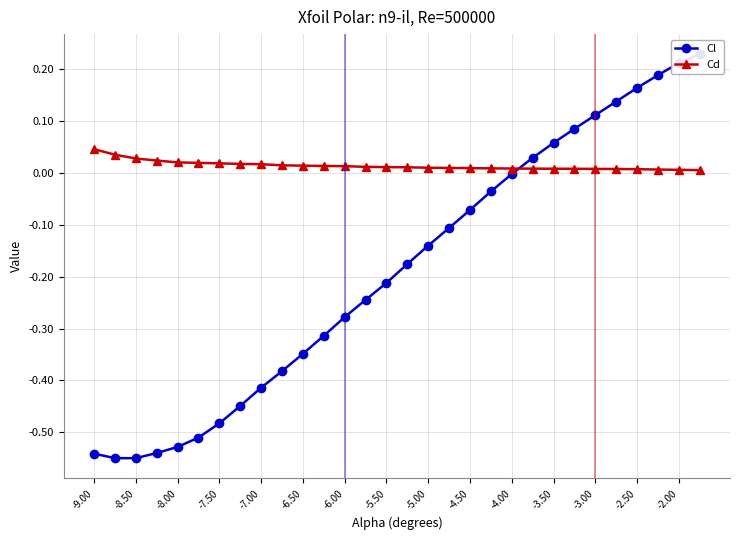

What is the highest value of the Cl series?

0.2